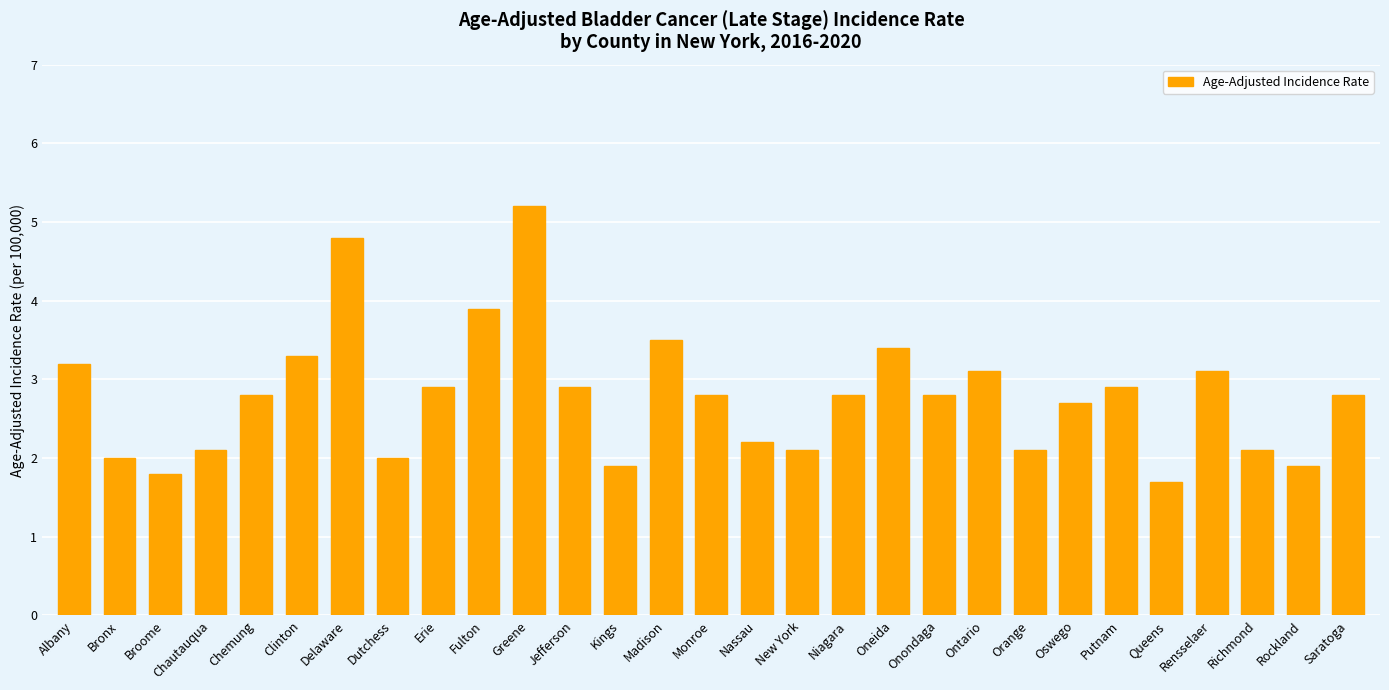

True or false: the data shows 2.9 at Chautauqua.

False